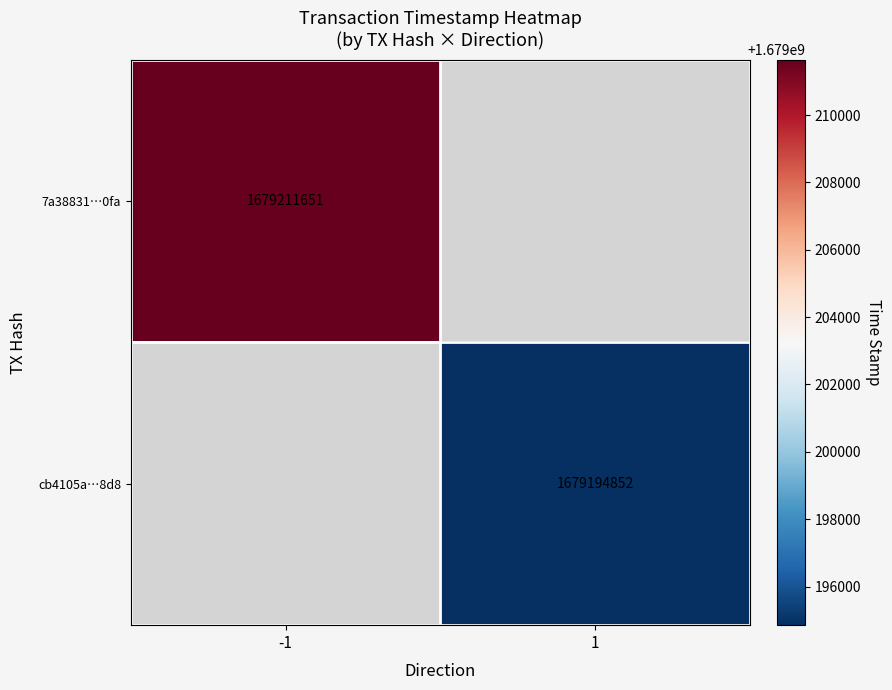

Is it true that cb4105a…8d8 equals 1679194852 at 1?

True